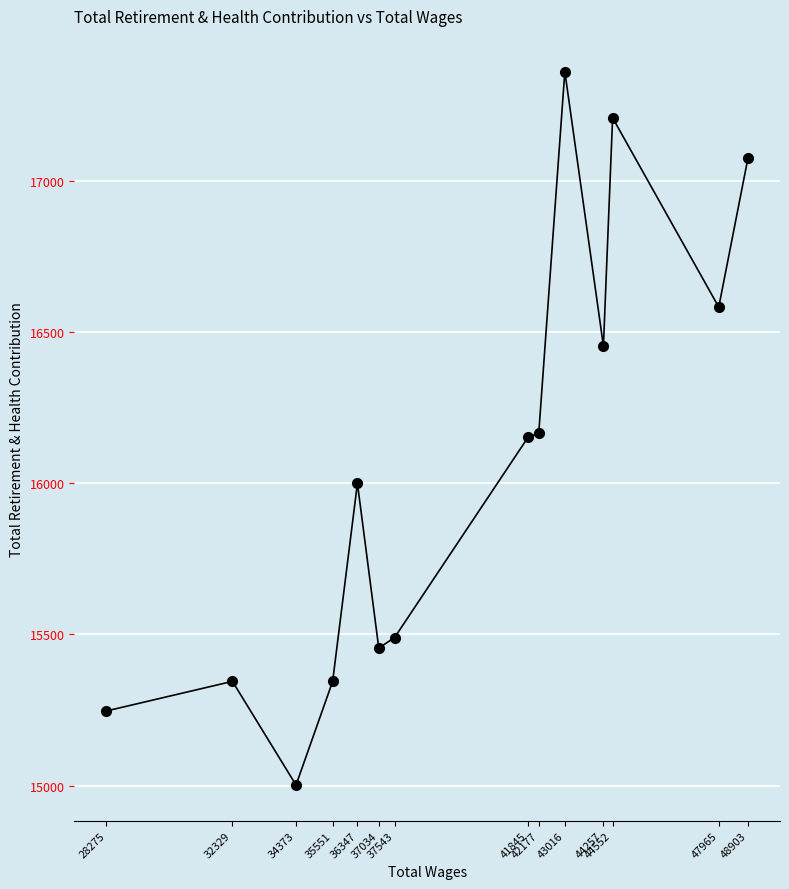

Rank the categories by value from highest to lowest.

43016, 44552, 48903, 47965, 44257, 42177, 41845, 36347, 37543, 37034, 35551, 32329, 28275, 34373